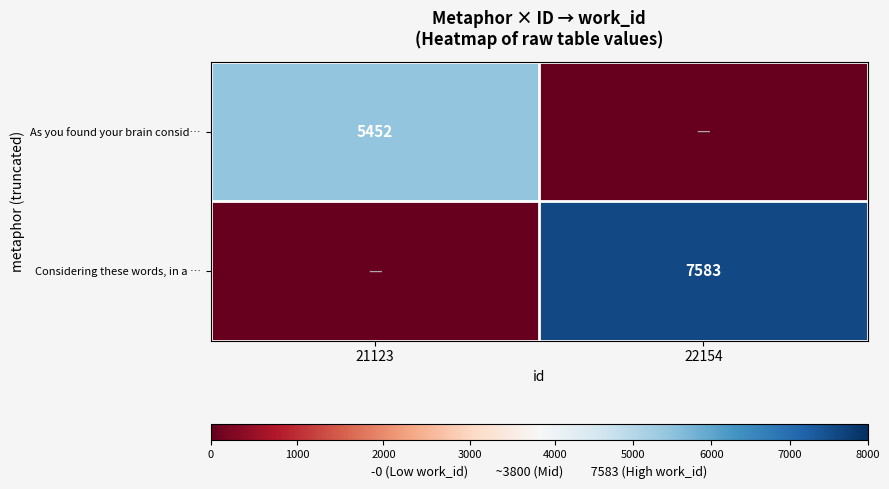

Is the value of Considering these words, in a … at 22154 greater than the value of As you found your brain consid… at 21123?

Yes